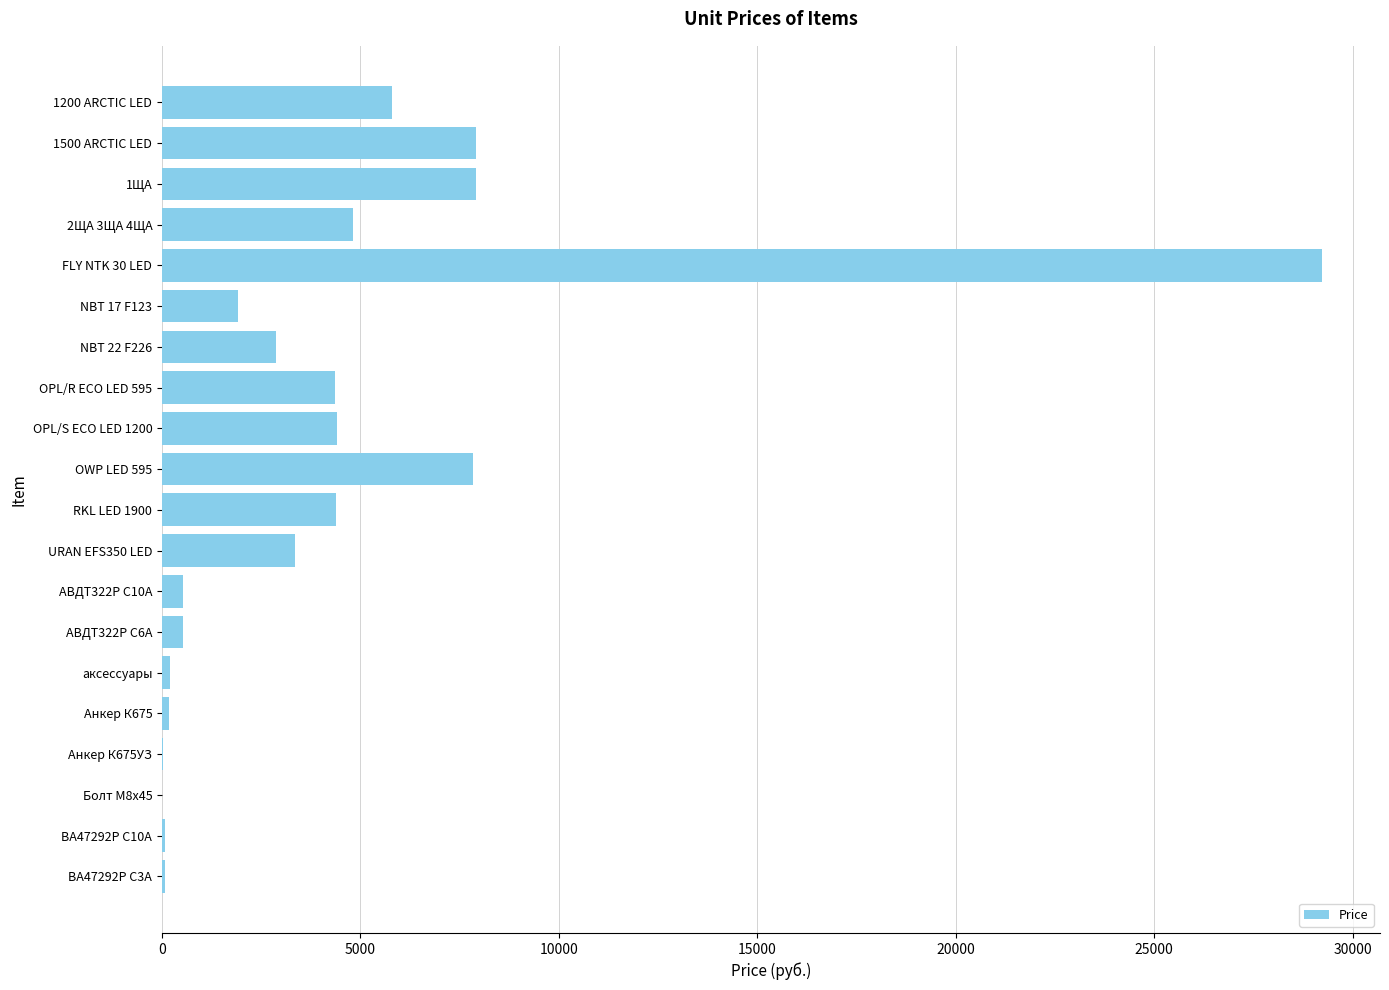

What is the average value?

4321.7